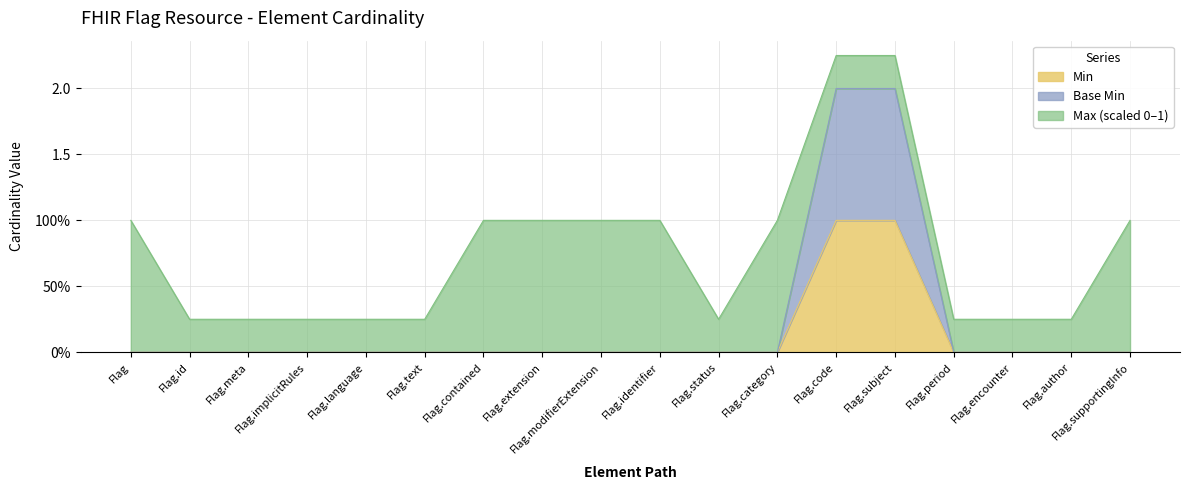

What is the label of the 6th point from the right?

Flag.code